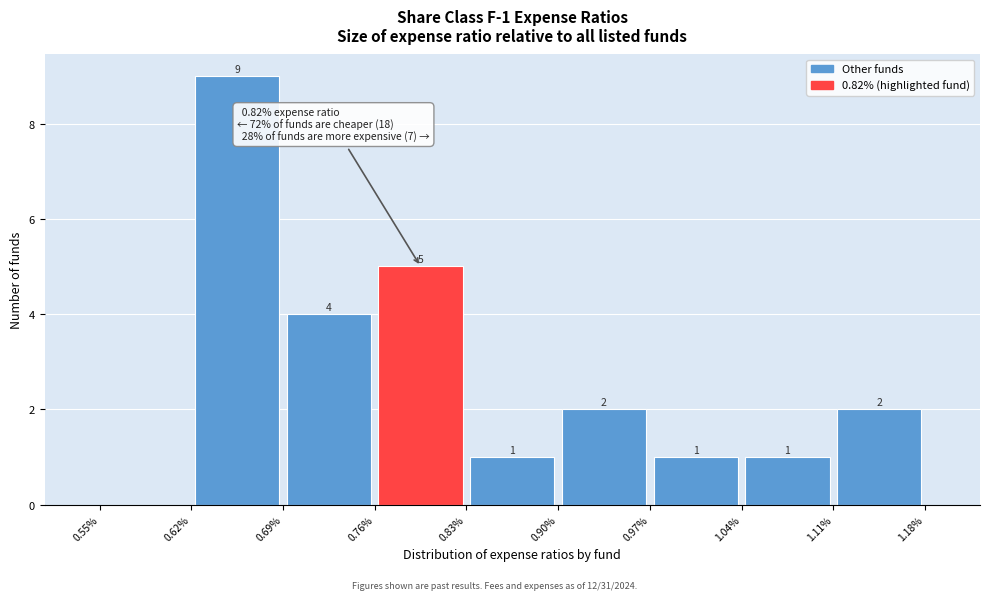

Which range on the x-axis has the tallest bar?

0.62% to 0.69%